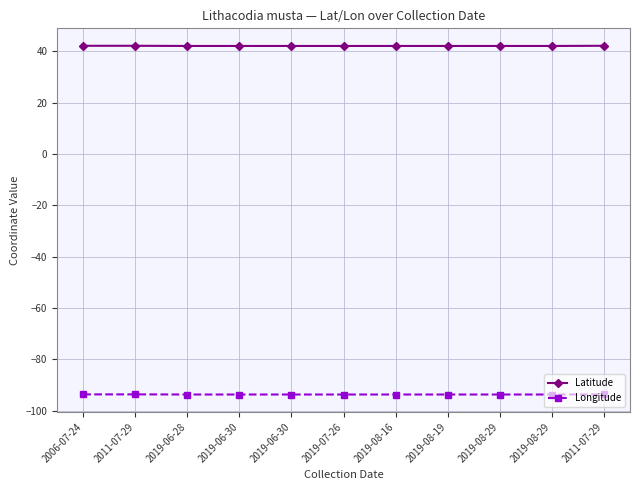

What is the total value across all series at 2019-06-28?

-51.6